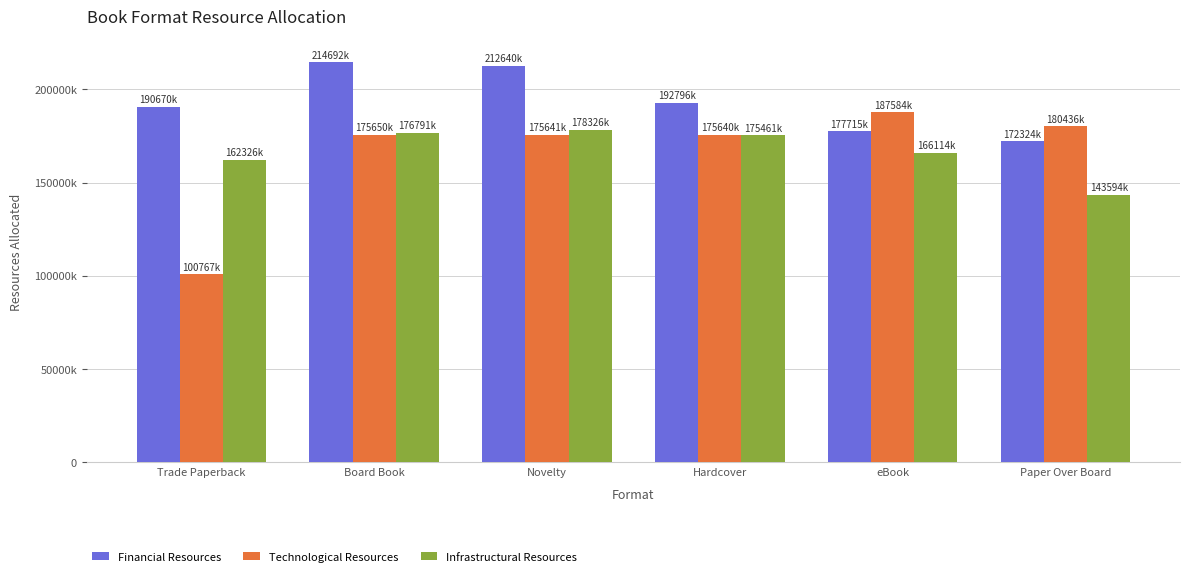

What are all the series names shown in the legend?

Financial Resources, Technological Resources, Infrastructural Resources